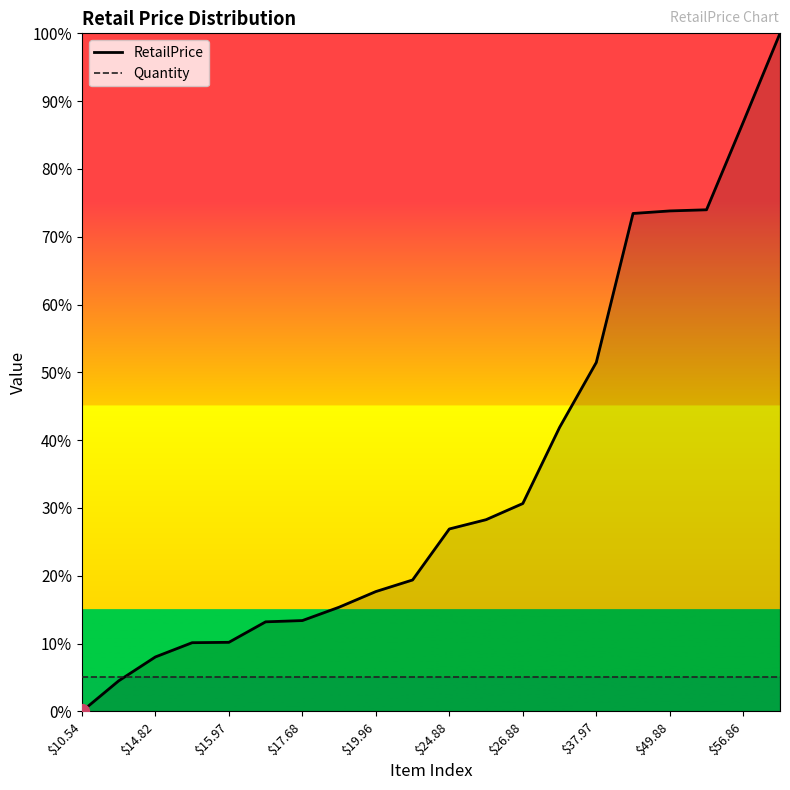

How many distinct data groups are displayed?

2